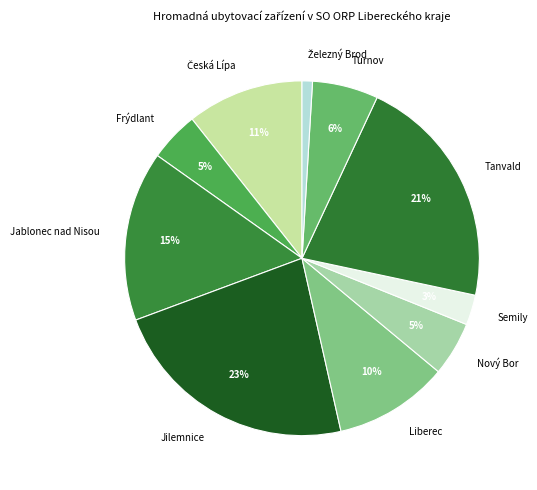

Between Liberec and Frýdlant, which is larger?

Liberec